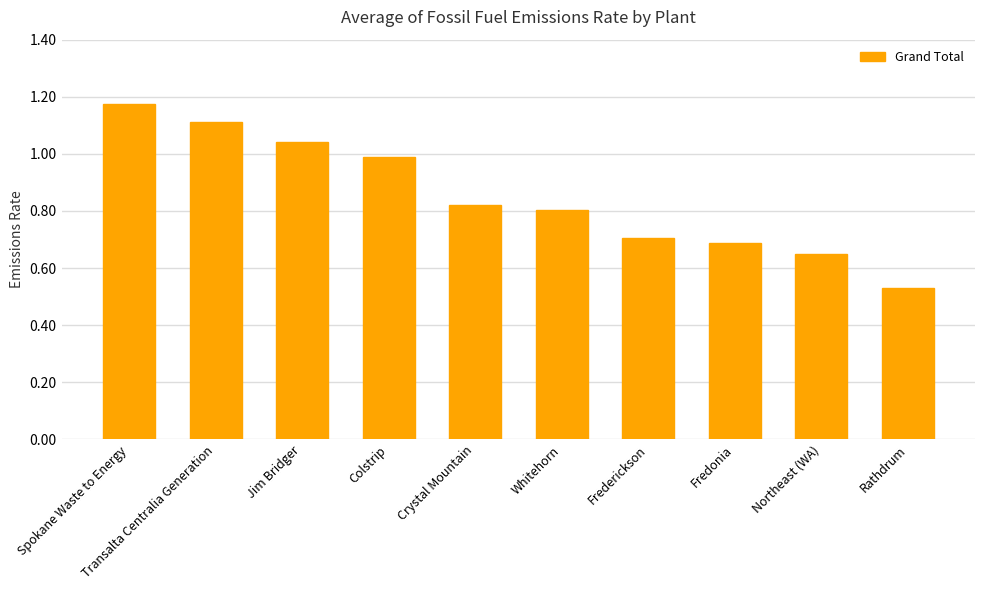

What is the difference between the values at Spokane Waste to Energy and Jim Bridger?

0.1